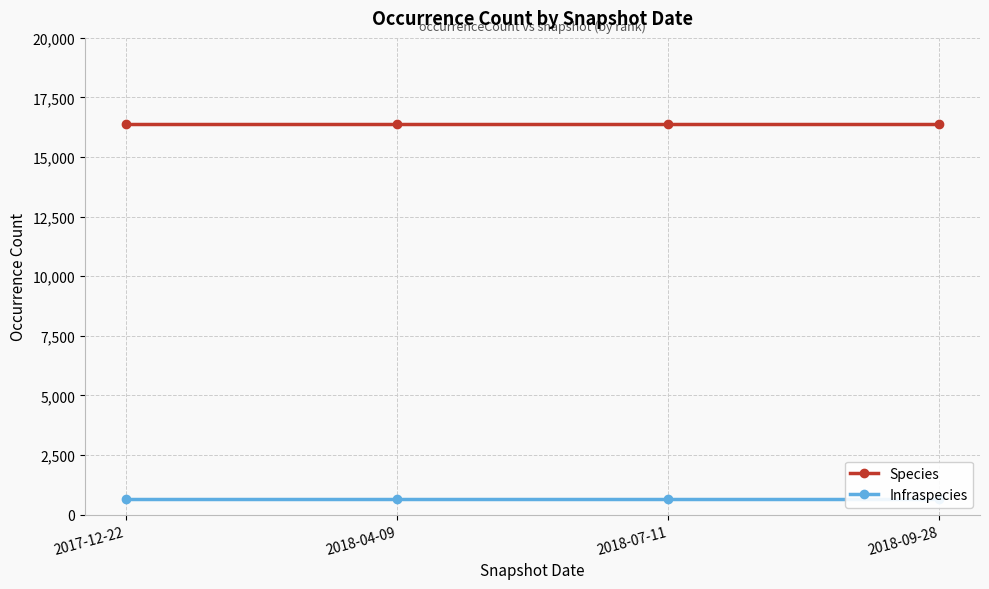

The value of Infraspecies at 2018-09-28 is 663. True or false?

True